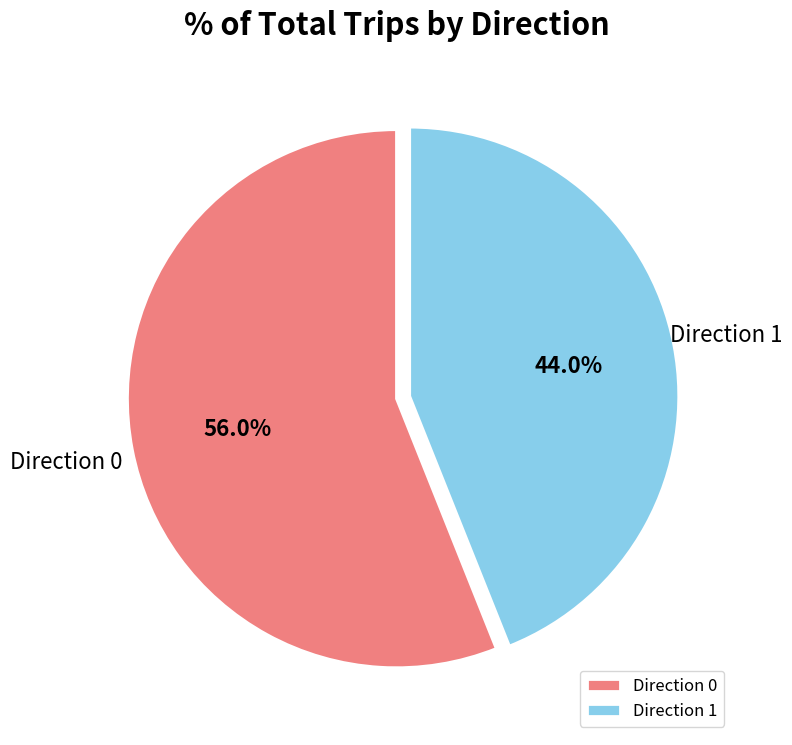

To the nearest percent, what portion does Direction 0 represent?

56%